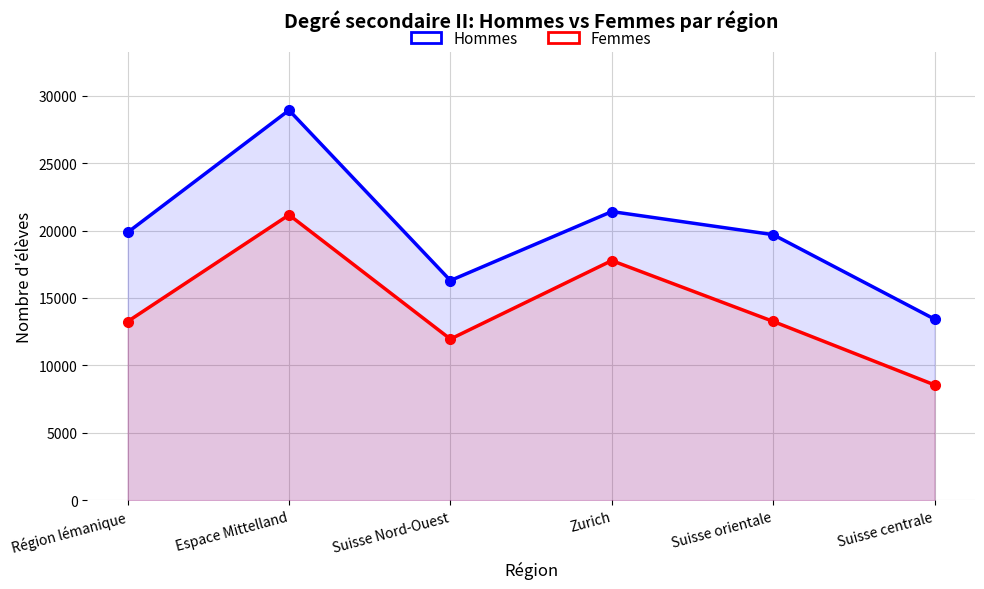

What is the total value across all series at Région lémanique?

33111